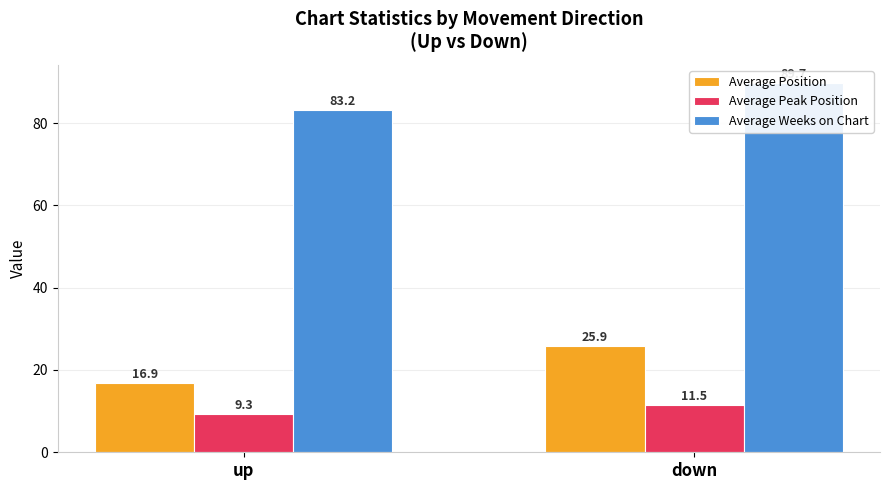

How many bars are there in each group?

3